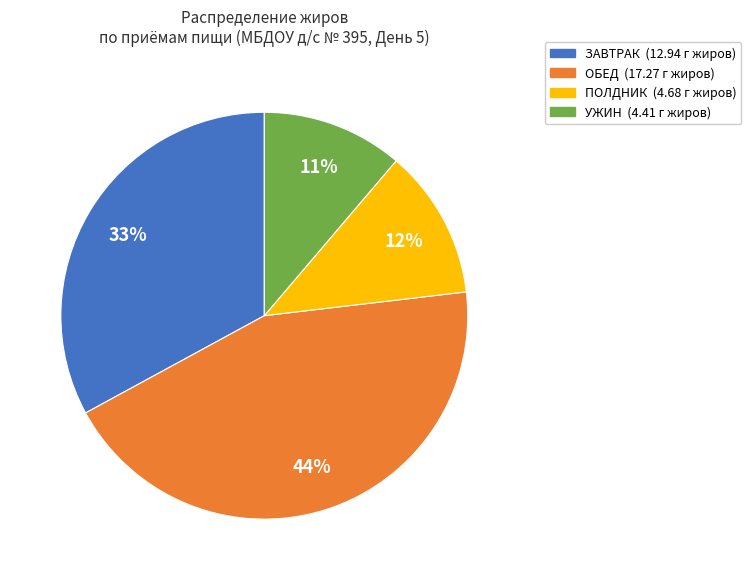

To the nearest percent, what is the average slice percentage?

25%